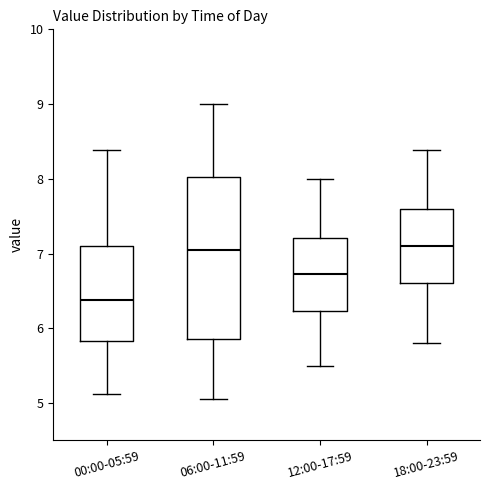

Which box's median line is the lowest?

00:00-05:59